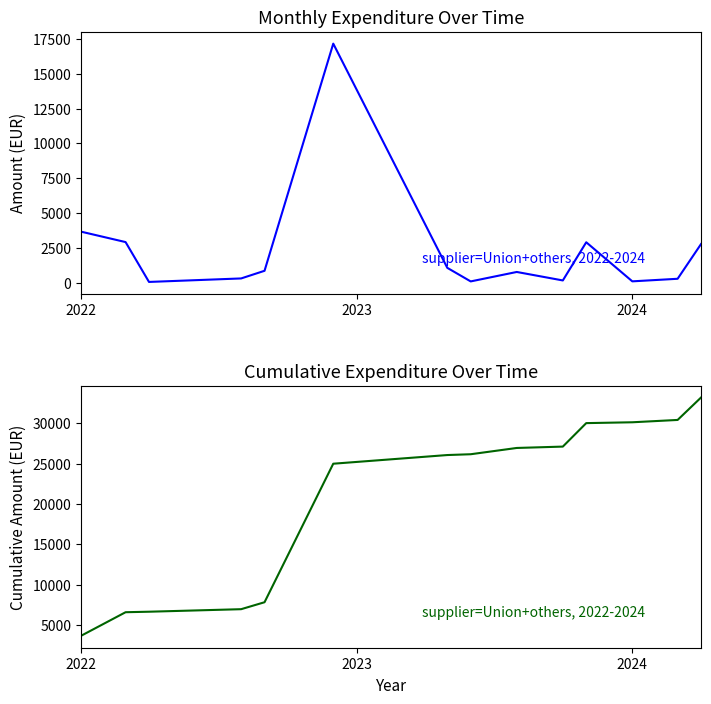

Is it true that Monthly Total (EUR) equals 424.7 at 8?

False